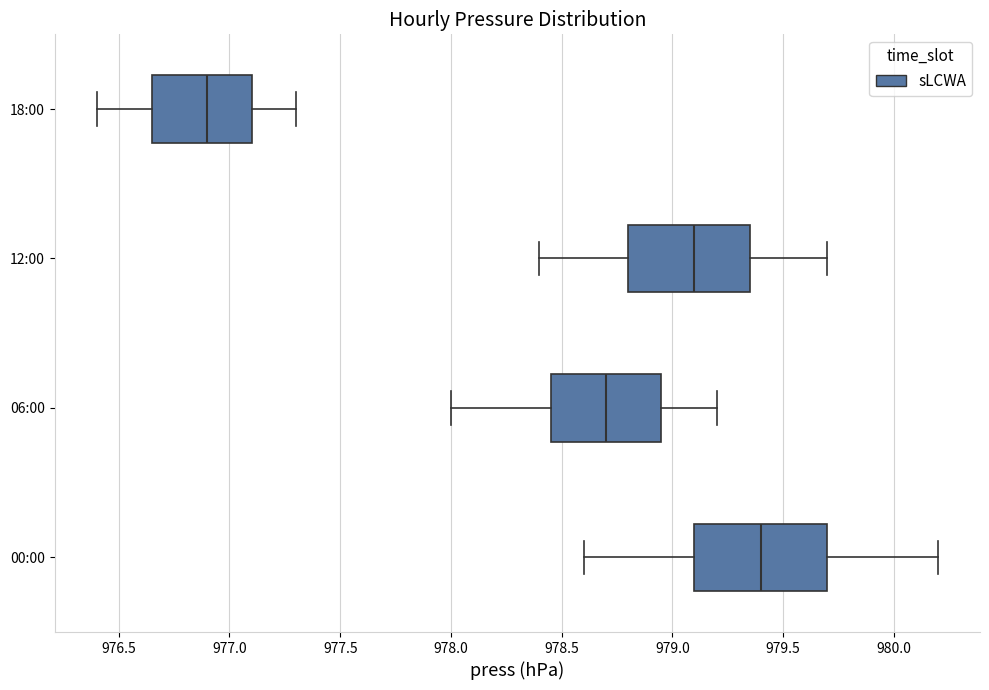

Comparing the boxes themselves (not the whiskers), which one is the widest?

00:00